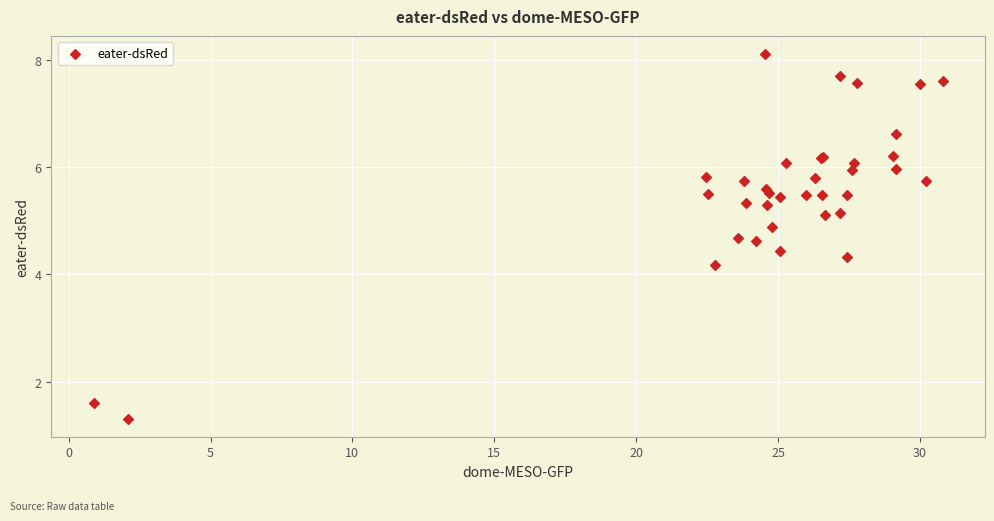

What Y value in the scatter plot is closest to 4?

4.2